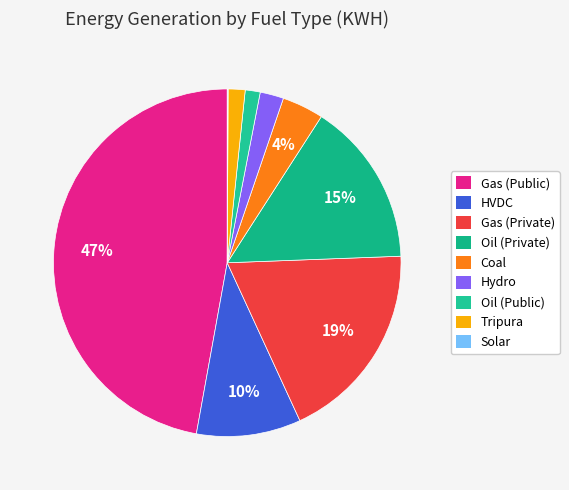

What percentage is NOT represented by Oil (Private)?

84.7%